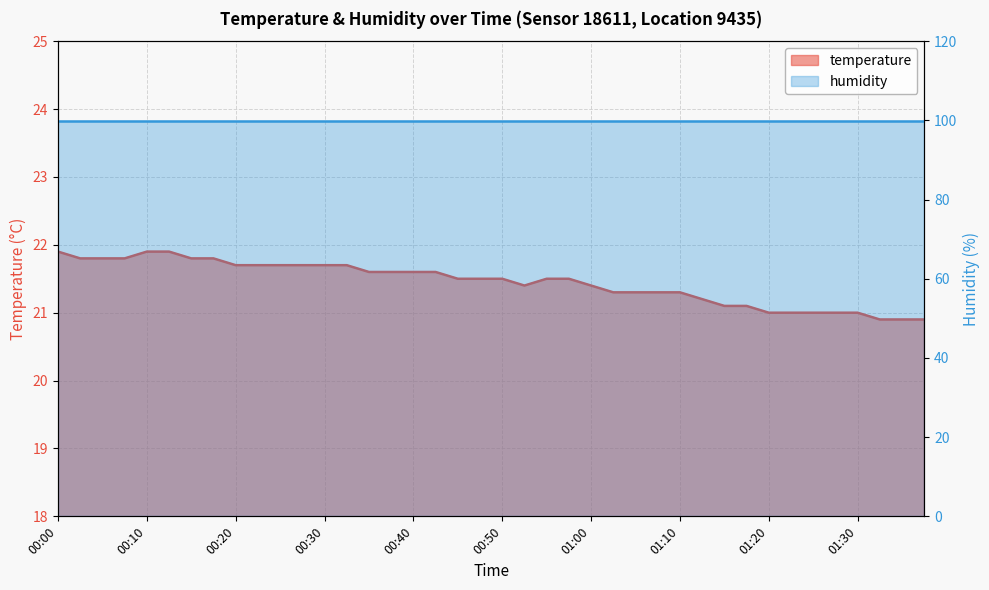

Rank the categories by value from lowest to highest.

01:33, 01:35, 01:38, 01:20, 01:23, 01:25, 01:28, 01:30, 01:15, 01:18, 01:13, 01:03, 01:05, 01:08, 01:10, 00:53, 01:00, 00:45, 00:48, 00:50, 00:55, 00:58, 00:35, 00:38, 00:40, 00:43, 00:20, 00:23, 00:25, 00:28, 00:30, 00:33, 00:03, 00:05, 00:08, 00:15, 00:18, 00:00, 00:10, 00:13